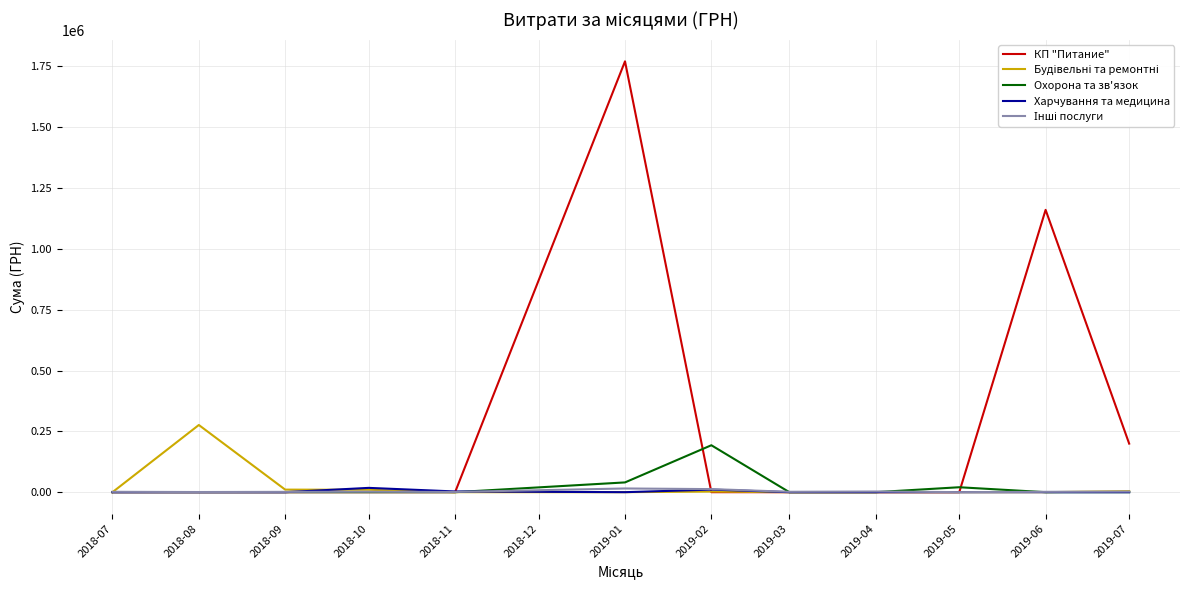

At which category is the sum across all series the highest?

2019-01